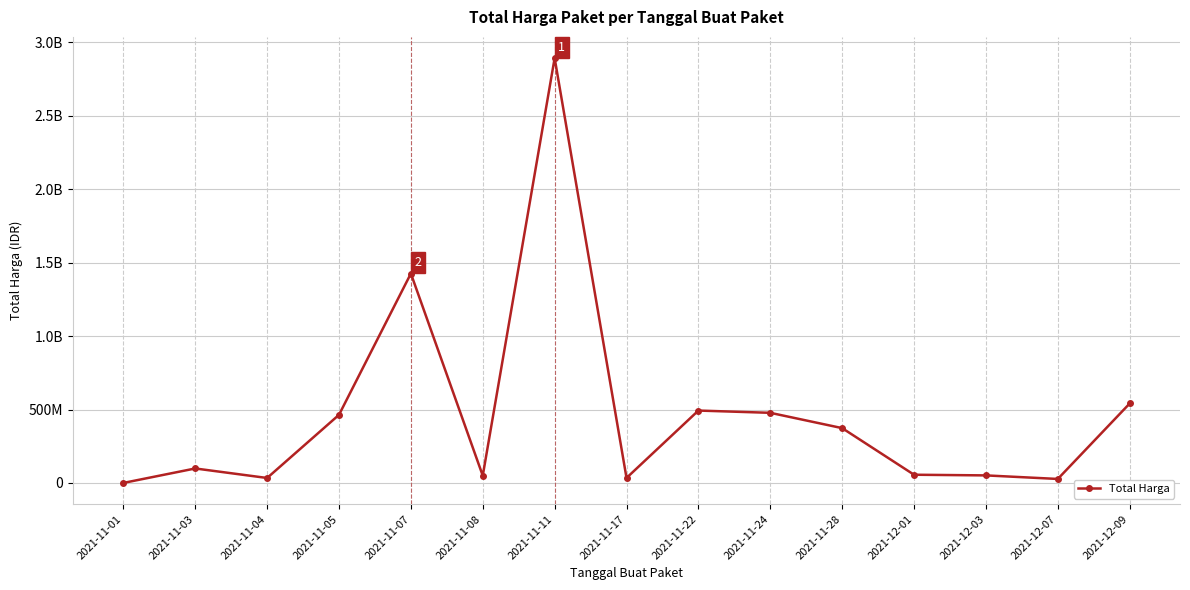

Does the chart have visible grid lines?

Yes